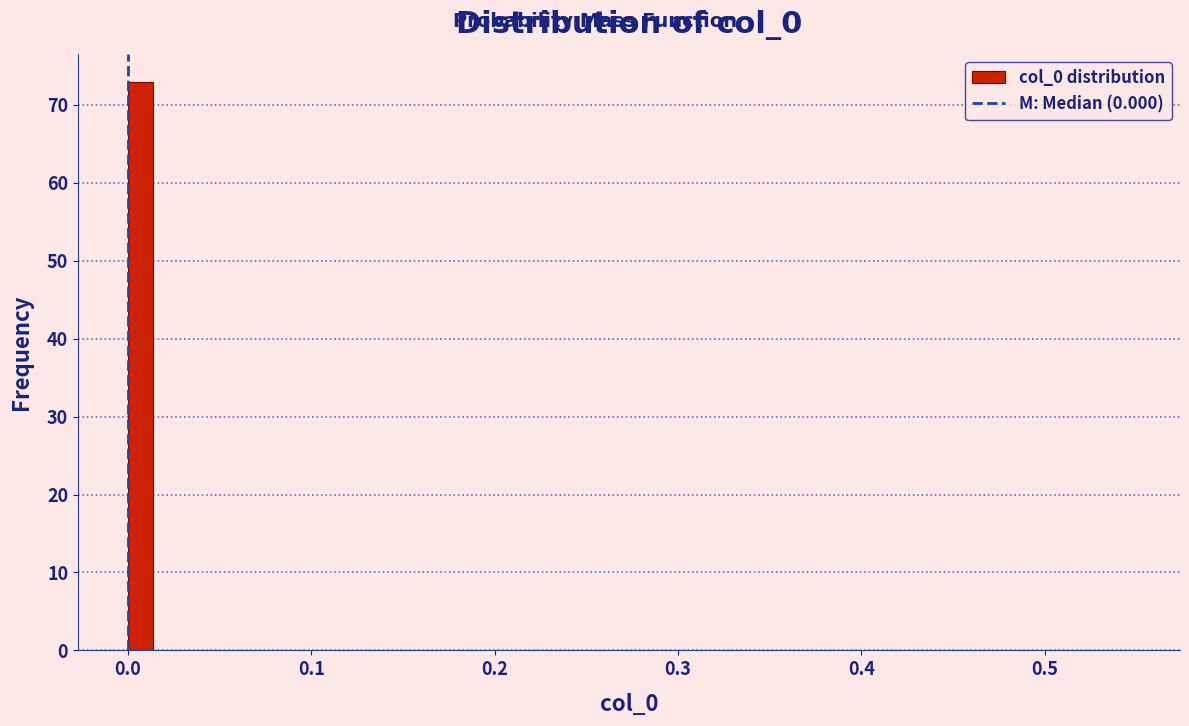

Around what value on the x-axis is the tallest bar? Give the approximate position of its centre, as read against the axis.

0.01